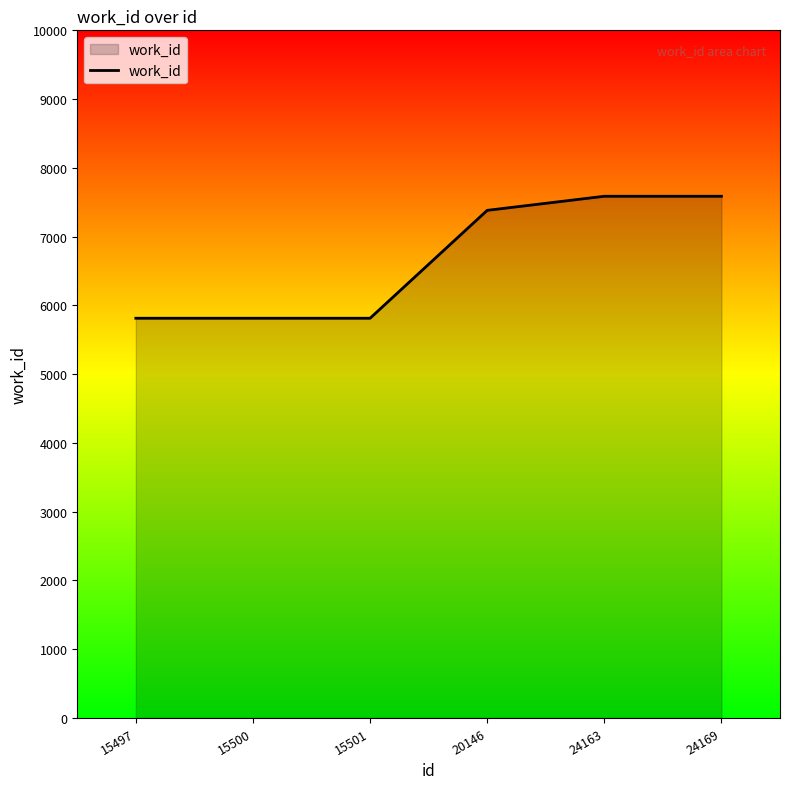

Is it true that the value at 15500 is 5813?

True